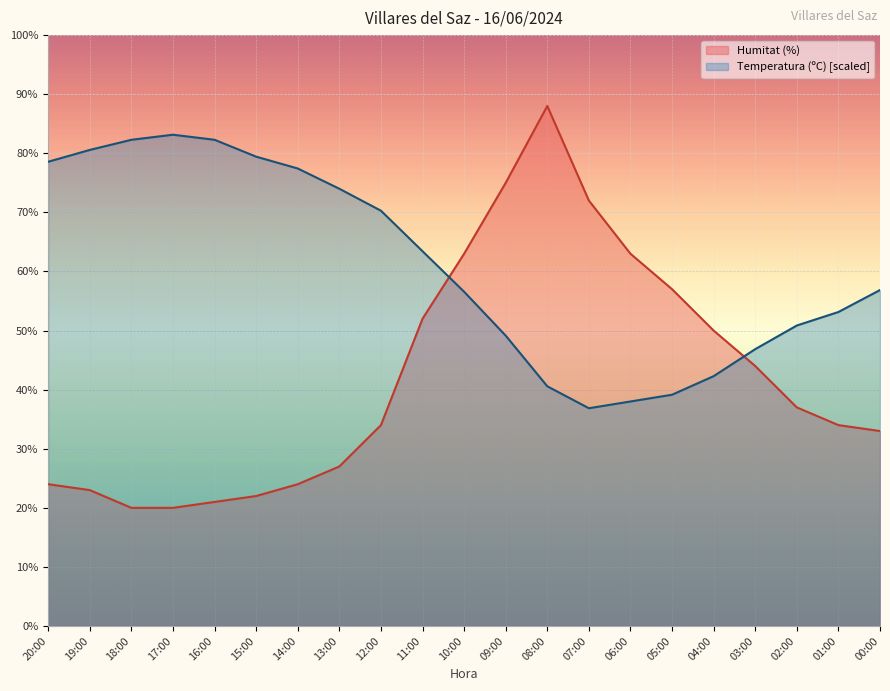

Is it true that Temperatura (ºC) equals 63.4 at 11:00?

True